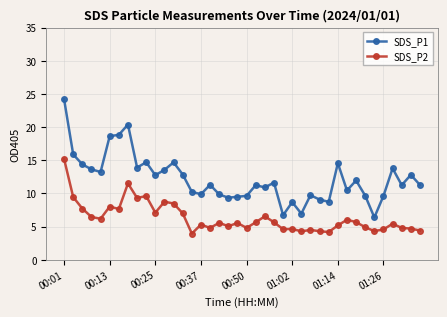

Which series has the widest spread of values?

SDS_P1